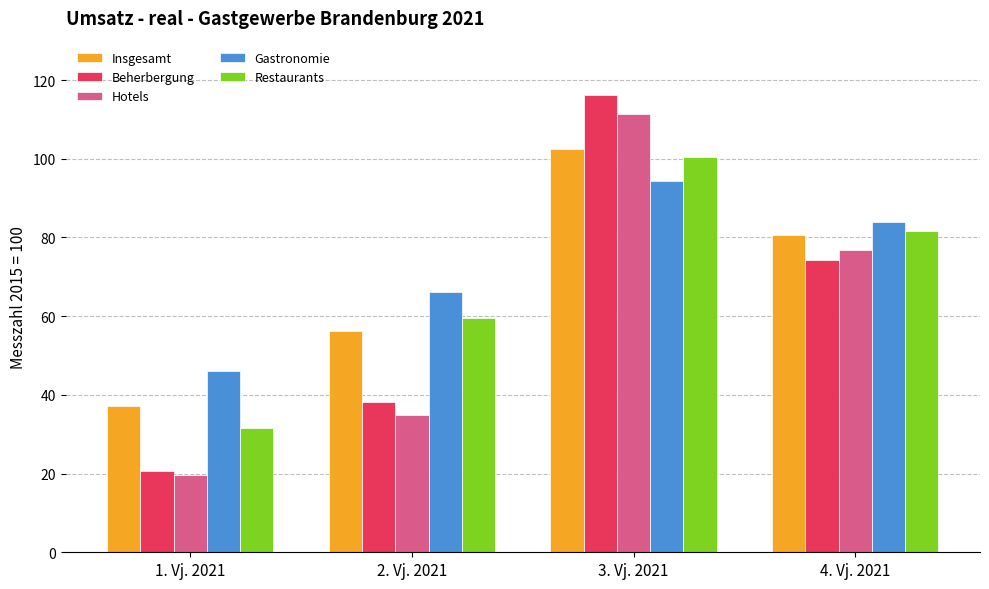

At which label does Restaurants reach its minimum?

1. Vj. 2021